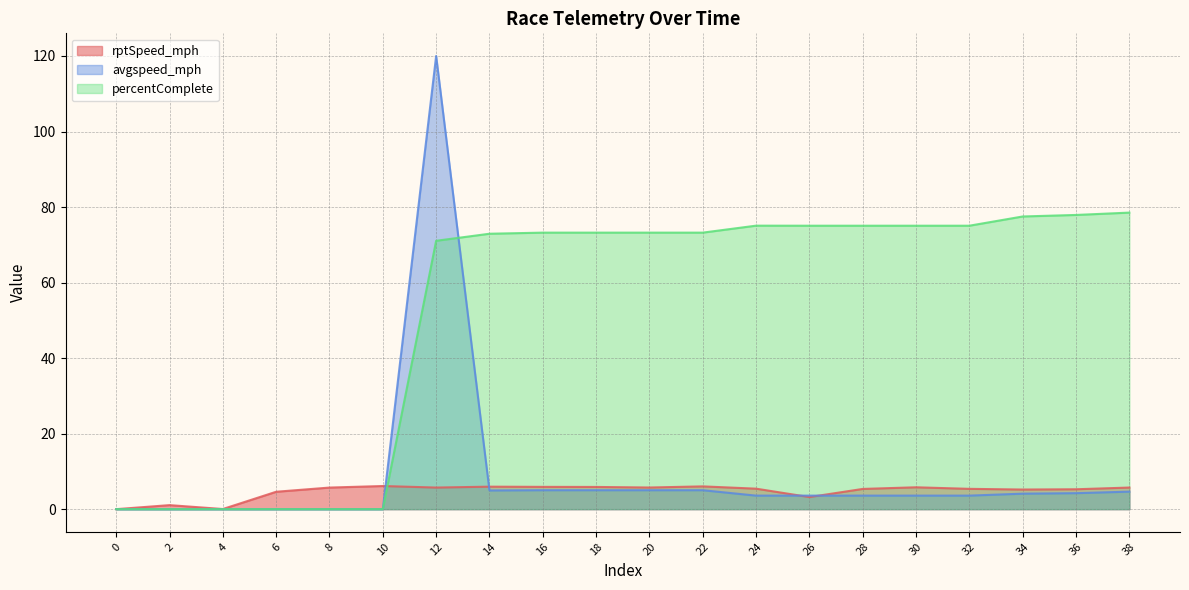

Which series has the largest total across all categories?

percentComplete